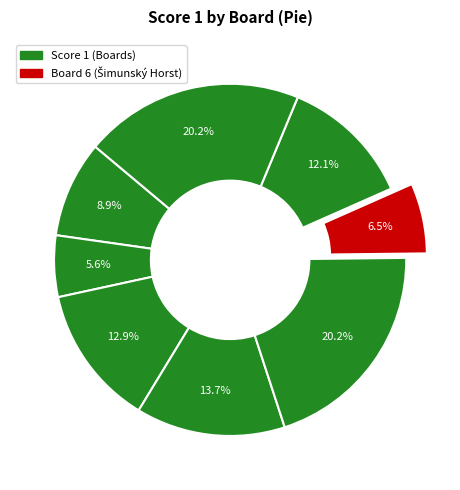

Does any single category account for the majority?

No